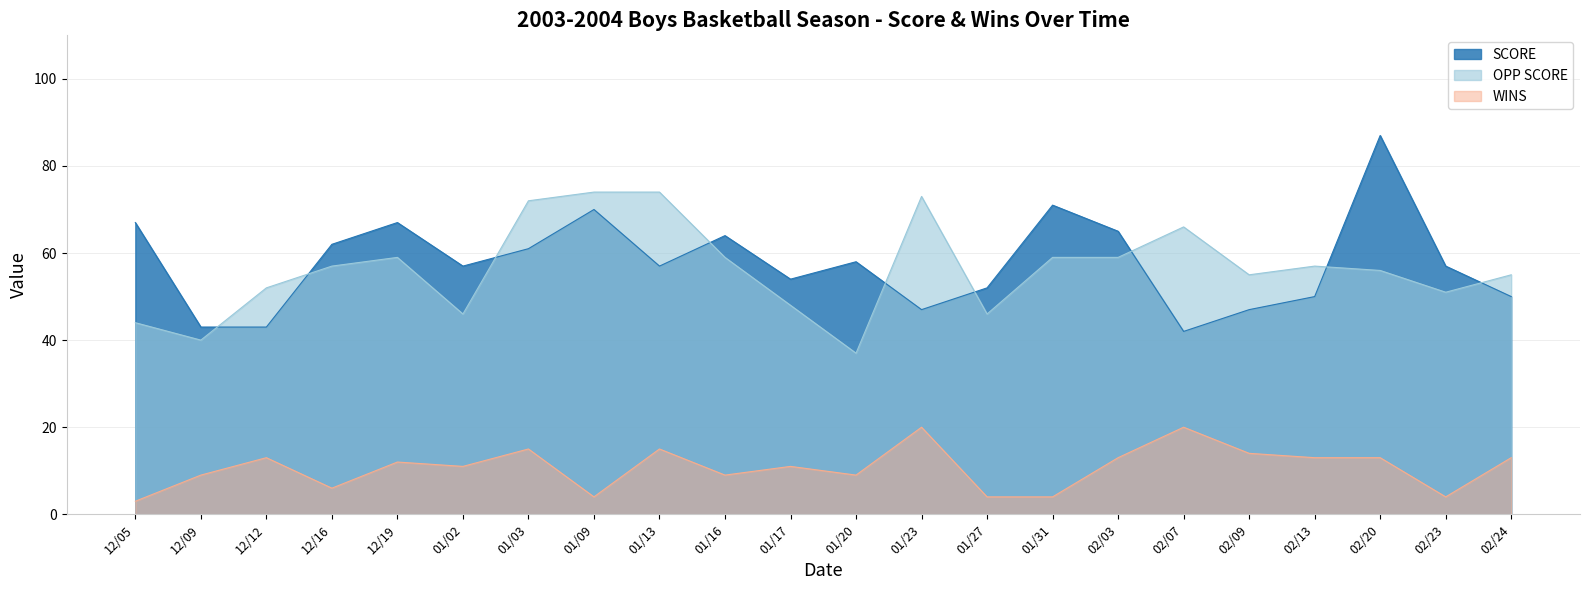

What is the label of the 8th point from the left?

01/09